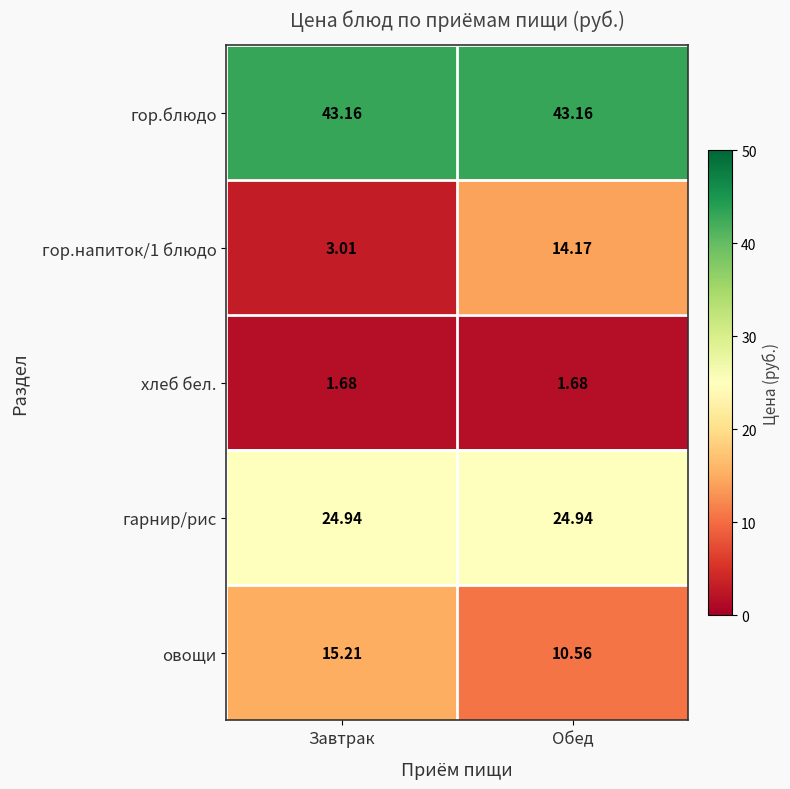

Which series has the largest total across all categories?

гор.блюдо